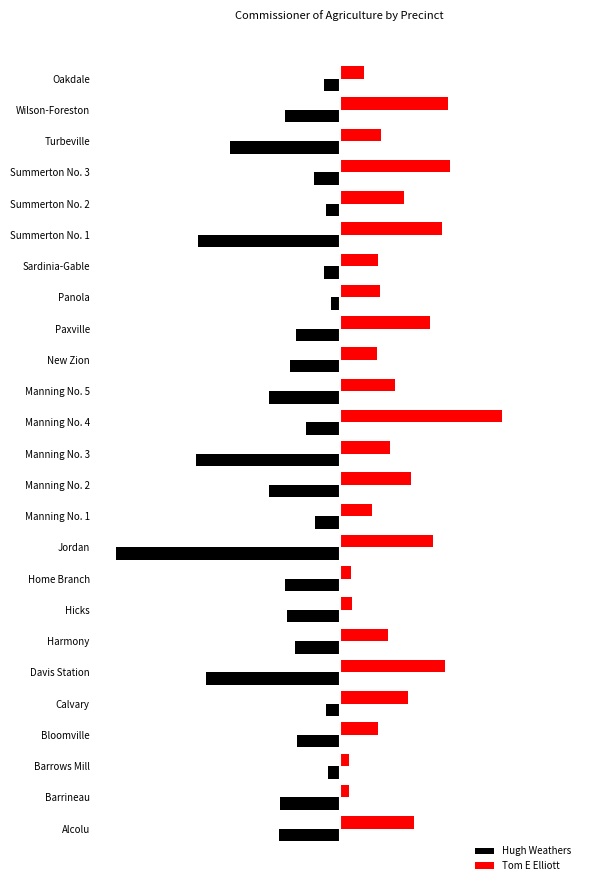

Reading right to left, extract all data points from this chart.

Hugh Weathers: -50	-170	-340	-80	-42	-440	-50	-28	-135	-154	-220	-106	-447	-219	-76	-695	-170	-164	-138	-415	-44	-132	-38	-186	-190
Tom E Elliott: 76	336	128	342	198	316	120	125	279	115	172	504	156	221	100	290	35	38	148	325	210	117	30	28	231